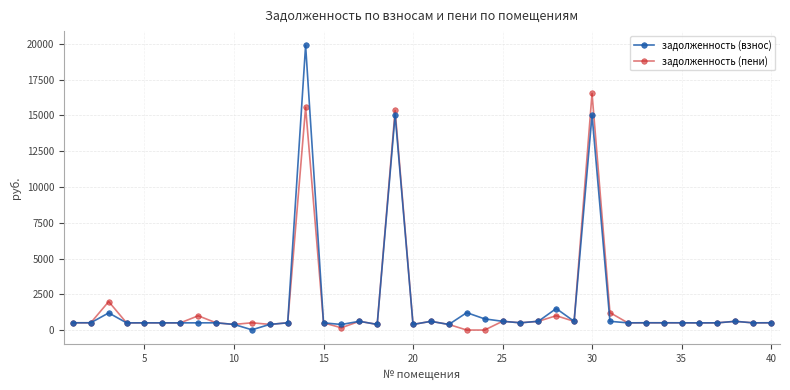

What is the maximum value shown in the chart?

19903.9